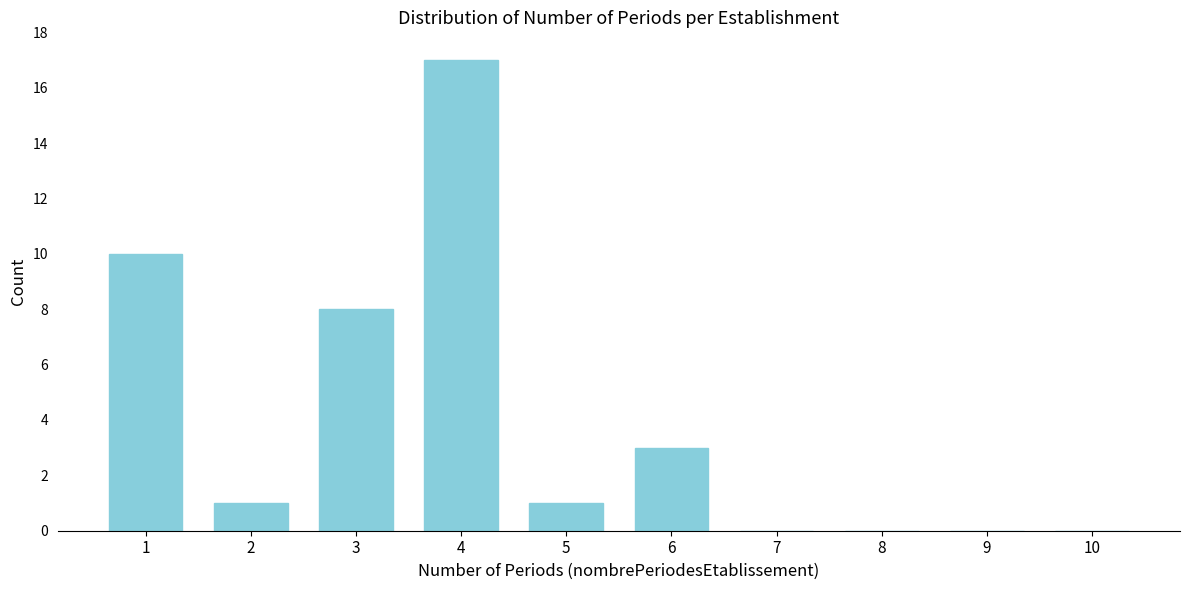

Reading left to right, list all the values displayed in this chart.

1=10	2=1	3=8	4=17	5=1	6=3	7=0	8=0	9=0	10=0